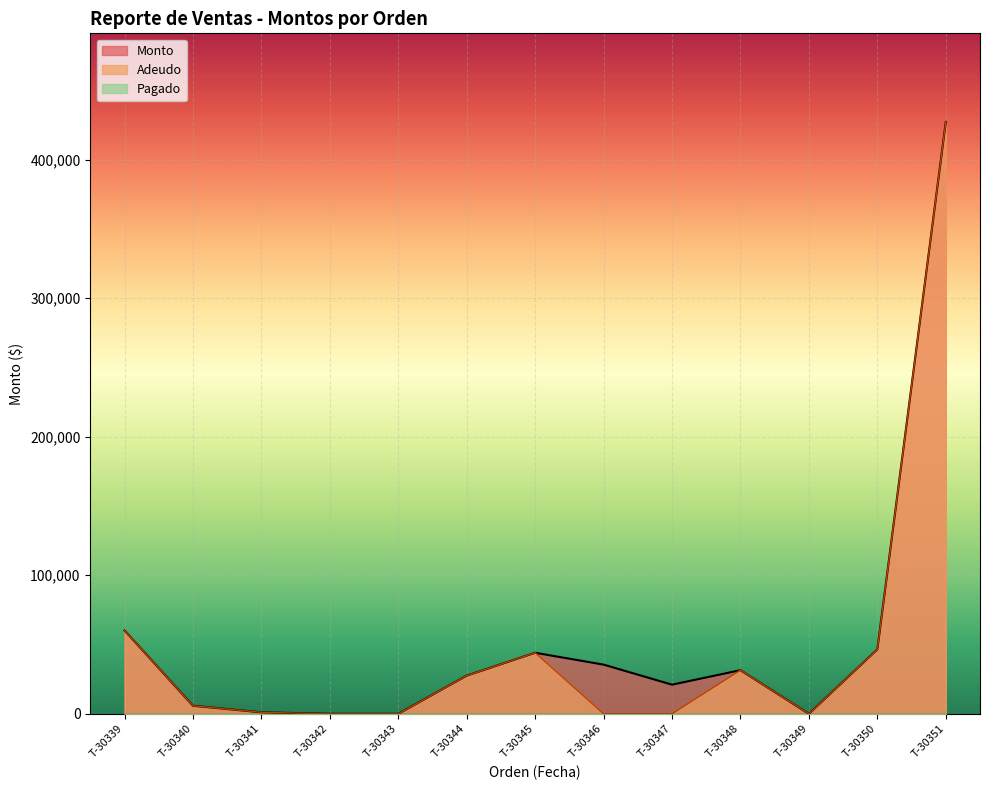

What is the approximate value of Monto at T-30351?

427000.0